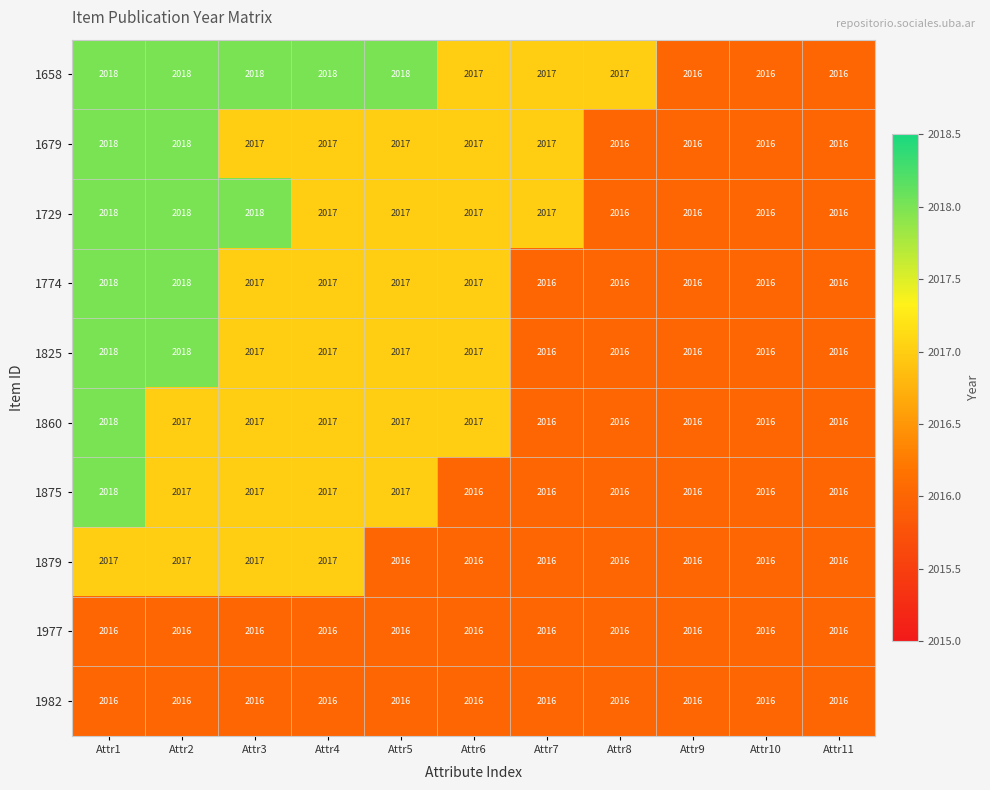

The 1875 series shows 2016 at Attr9. True or false?

True